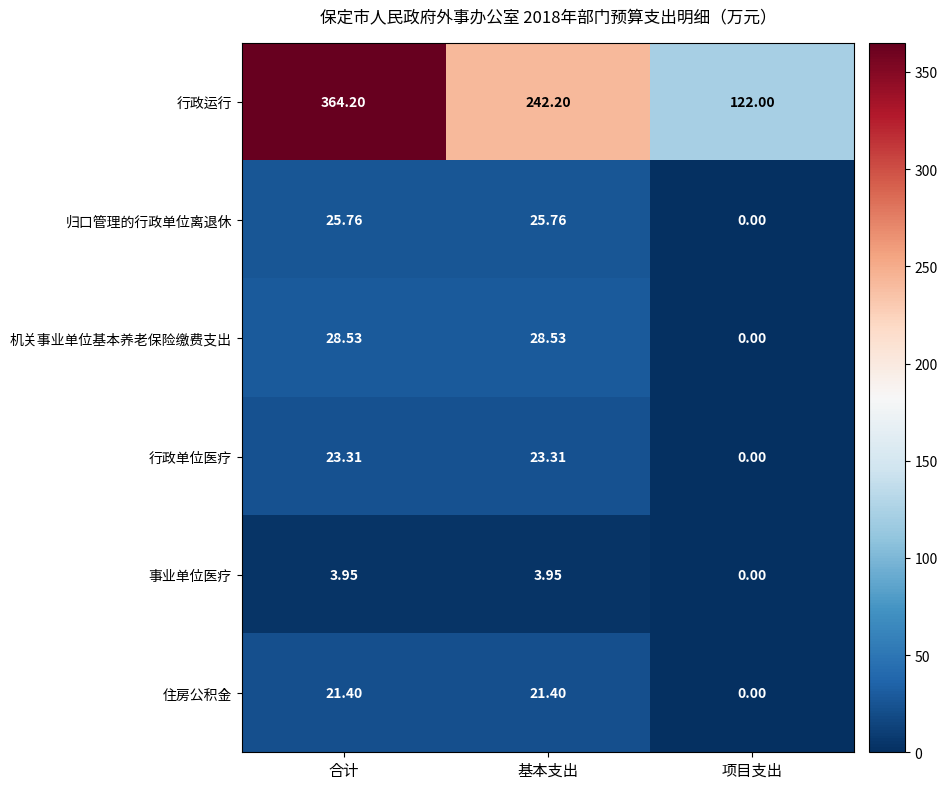

Which series has the largest range (max minus min)?

行政运行